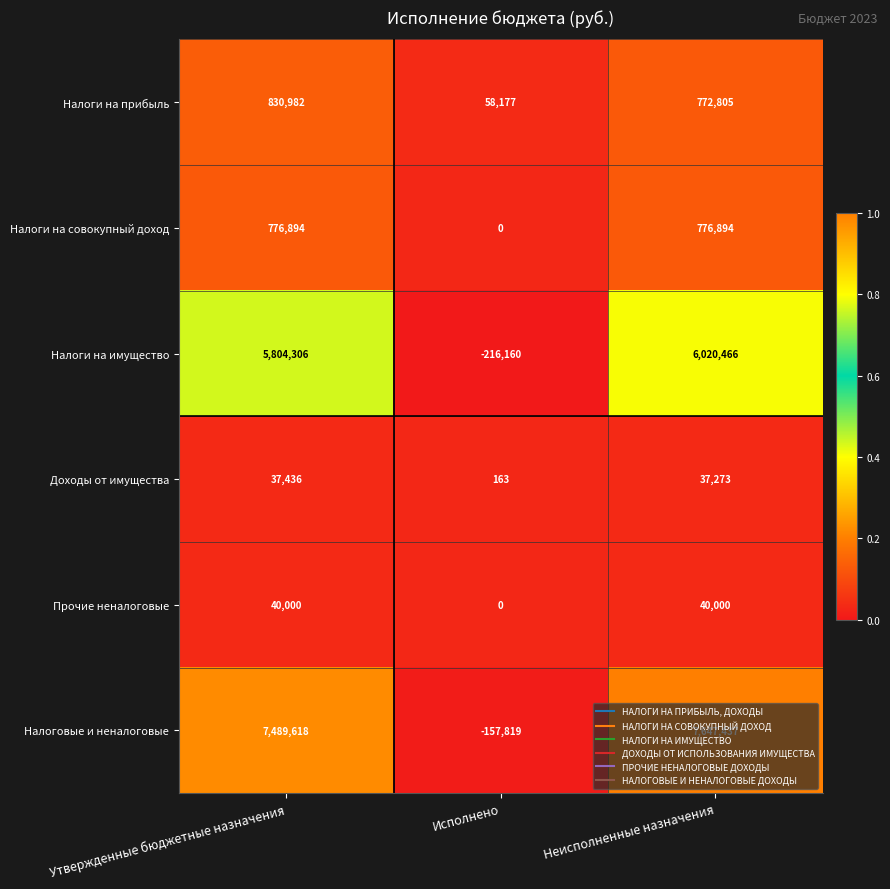

The value of Налоговые и неналоговые at Неисполненные назначения is 7647437. True or false?

True